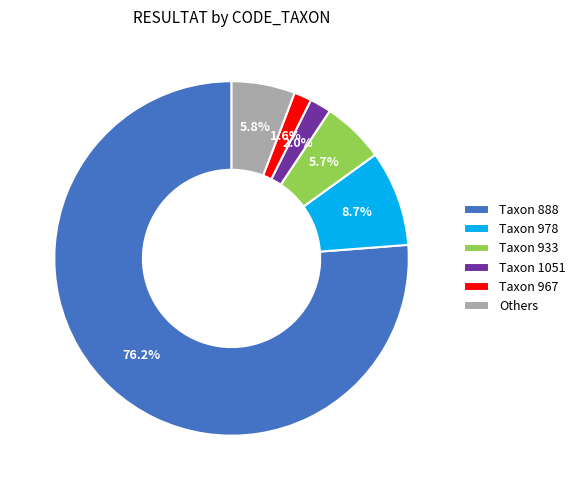

Which slice is the largest?

Taxon 888